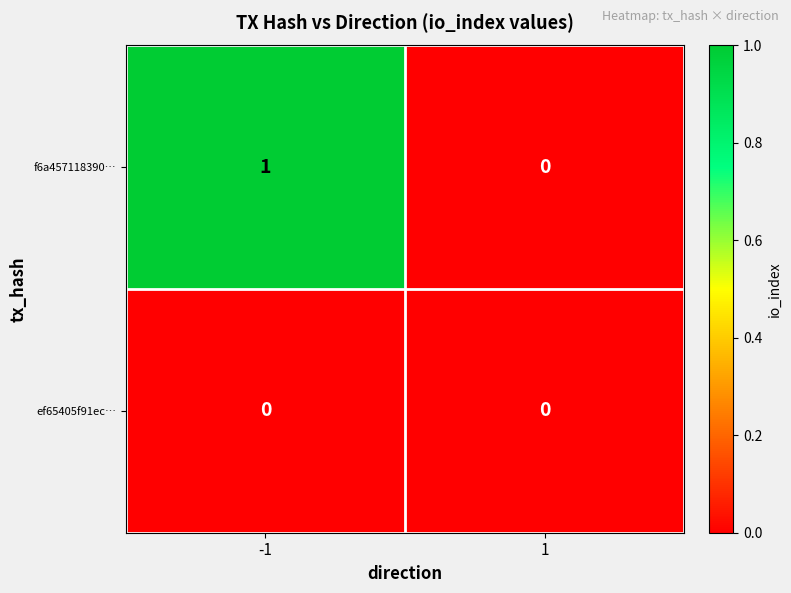

List the series in order of their overall mean, highest first.

f6a457118390…, ef65405f91ec…